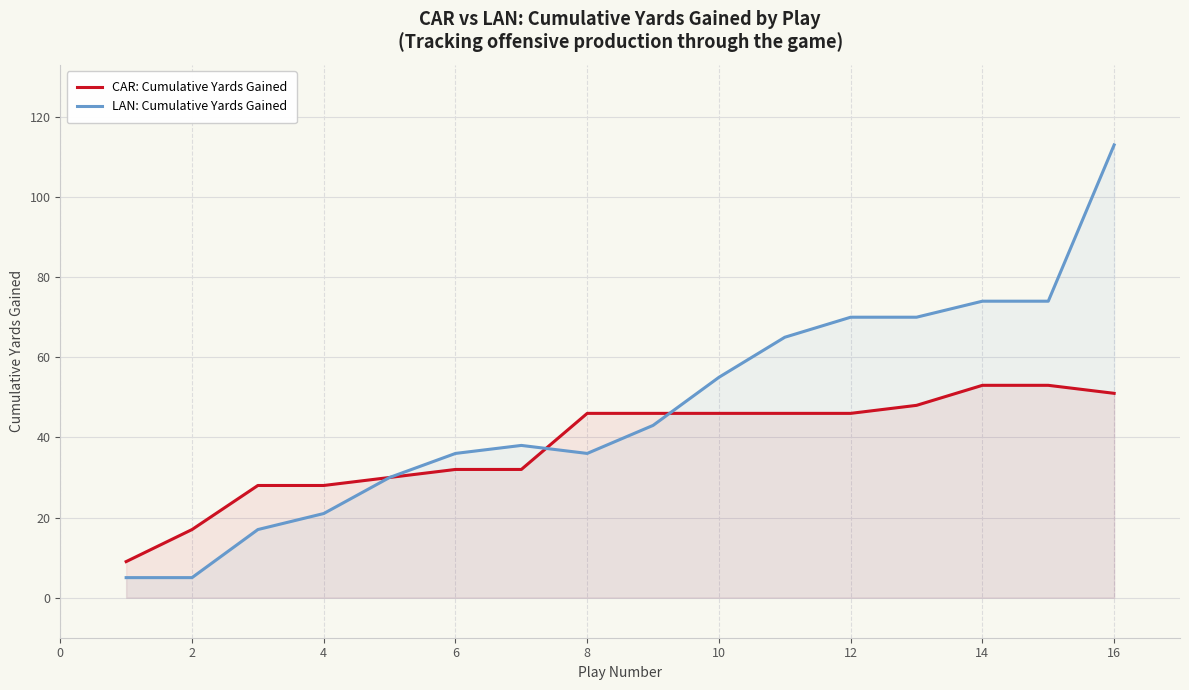

What is the maximum value for CAR: Cumulative Yards Gained?

53